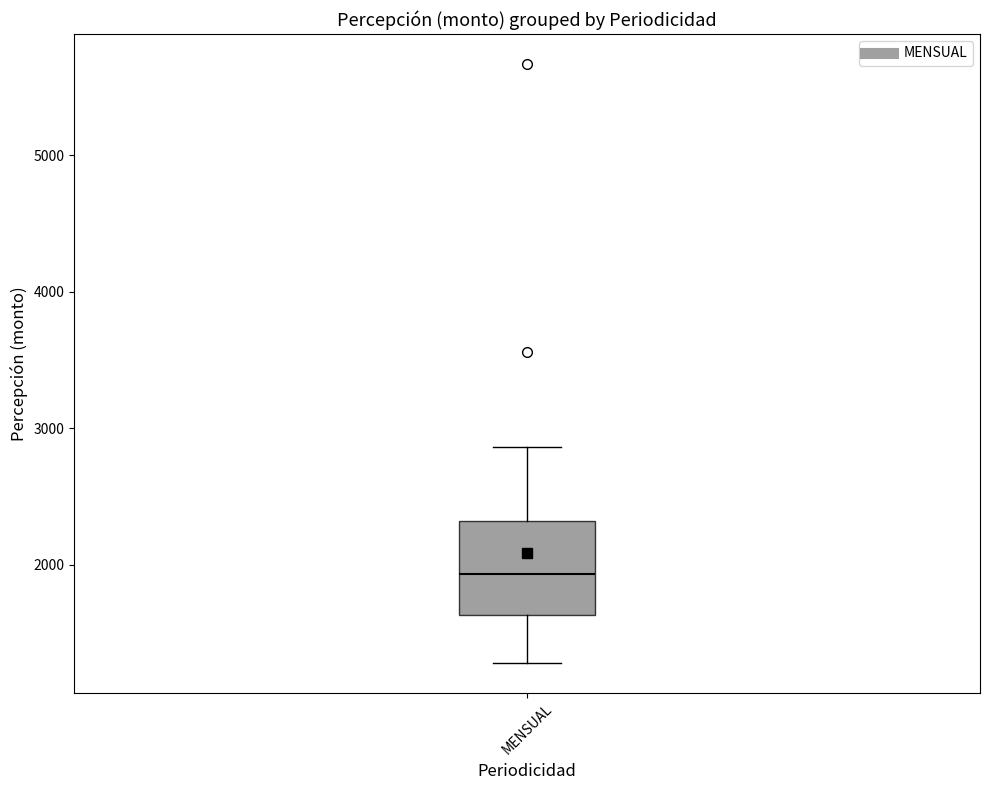

Where is the lower edge of the box for MENSUAL on the y-axis? The values are not printed on the chart, so give them approximately, as read against the axis.

1600